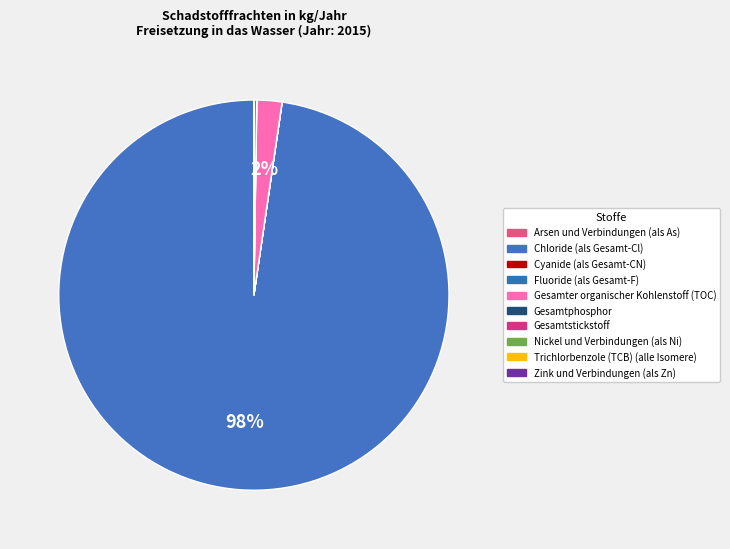

How many segments does this pie chart have?

10